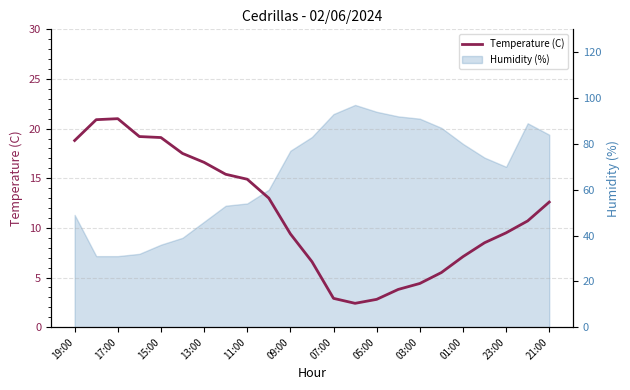

How many values are below 10?

11